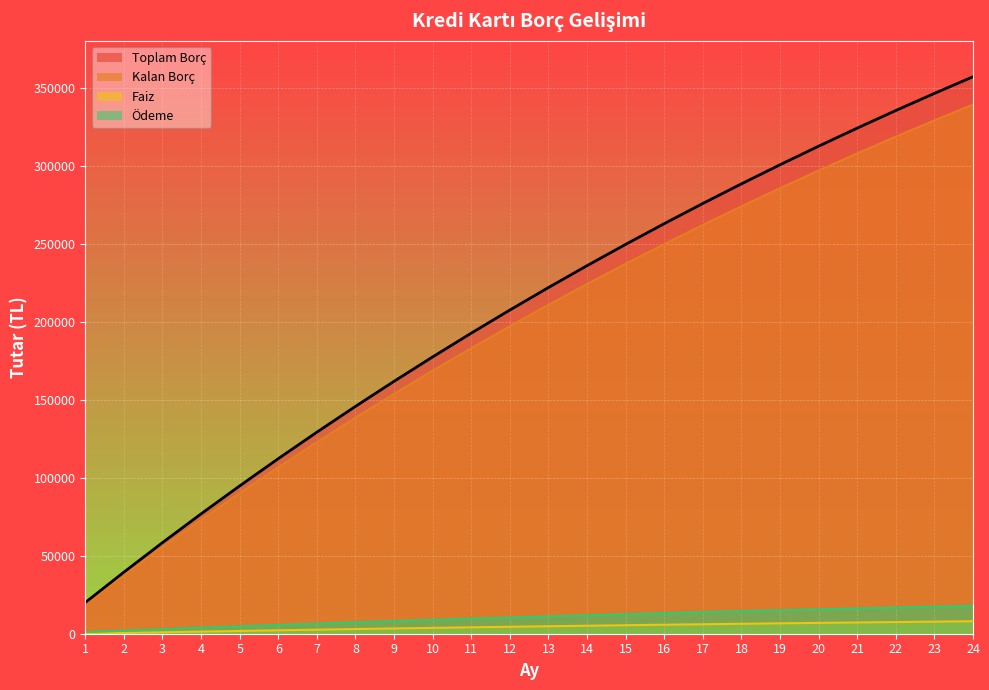

True or false: Ödeme and Kalan Borç cross at least once.

False